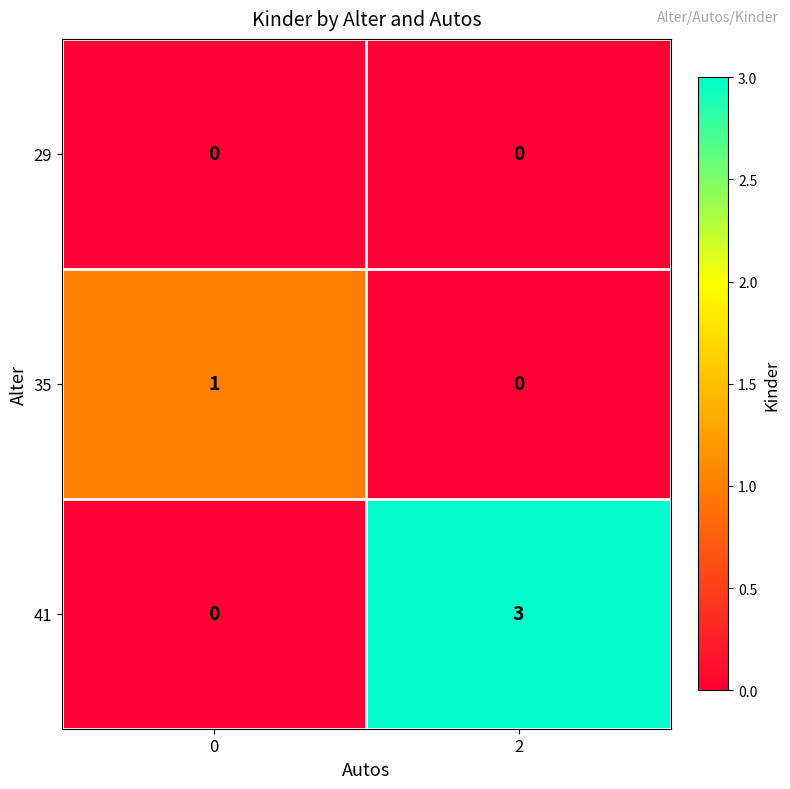

Reading left to right, transcribe all the data shown in this chart.

29: 0	0
35: 1	0
41: 0	3